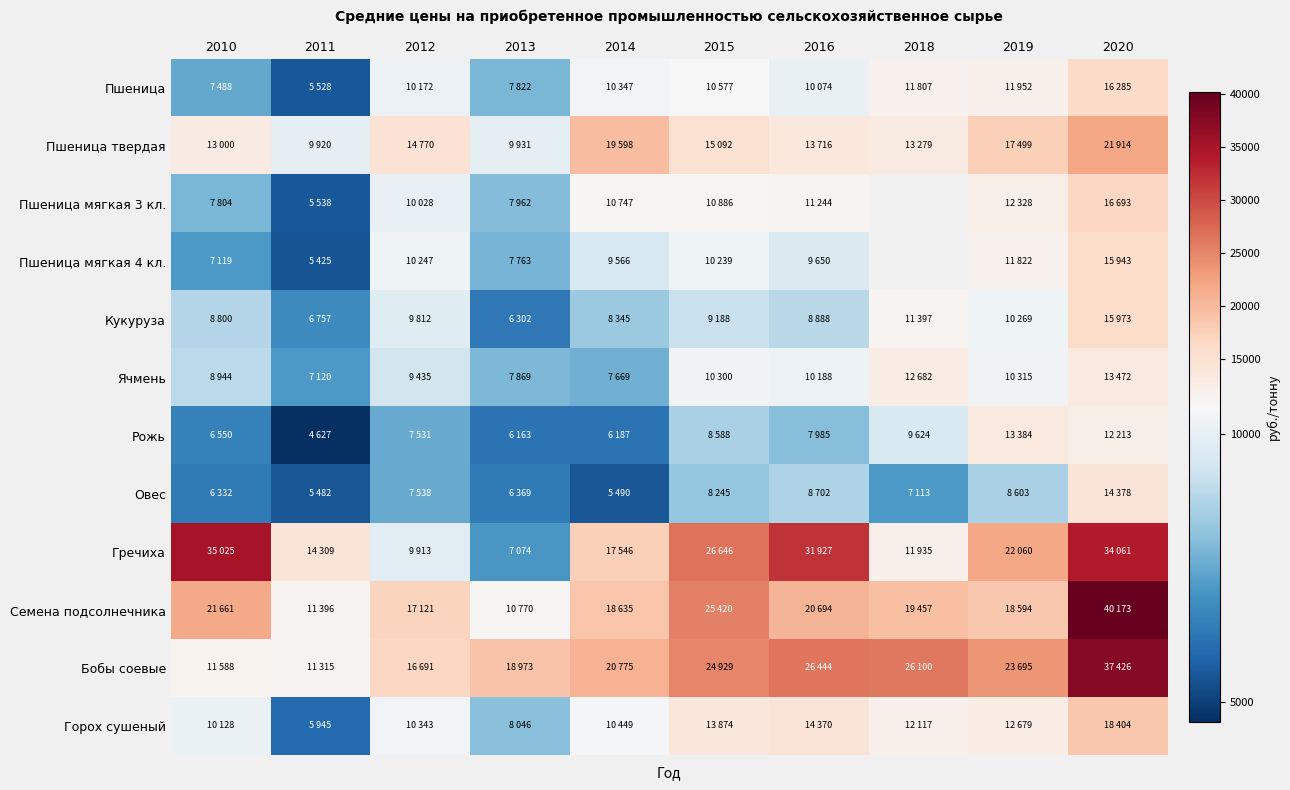

At which category is the sum across all series the highest?

2020